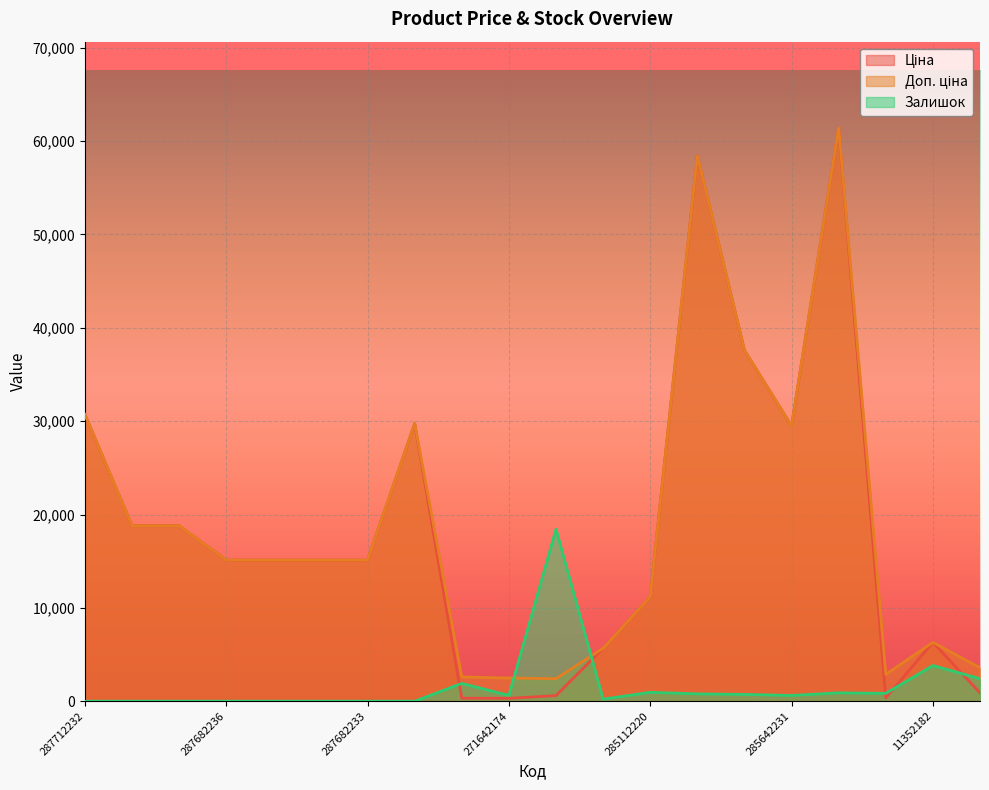

Between 287692233 and 283291650, which is larger?

287692233